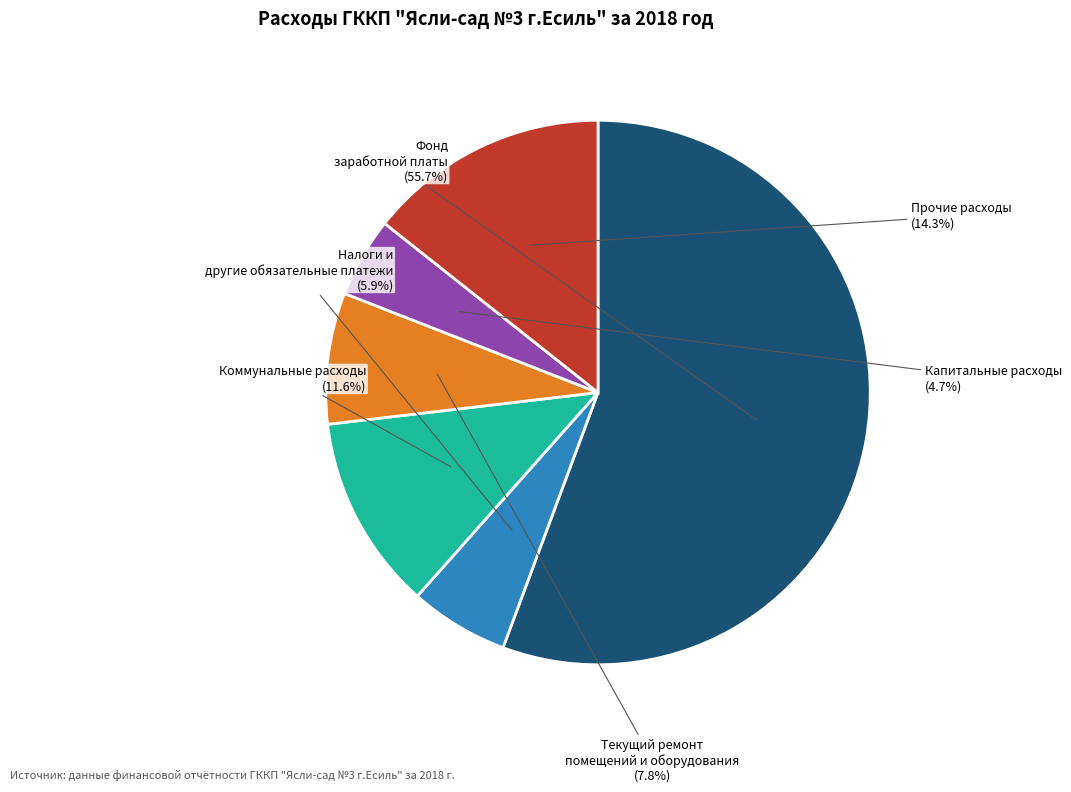

Rank the categories by value from highest to lowest.

Фонд заработной платы, Прочие расходы, Коммунальные расходы, Текущий ремонт помещений и оборудования, Налоги и другие обязательные платежи, Капитальные расходы